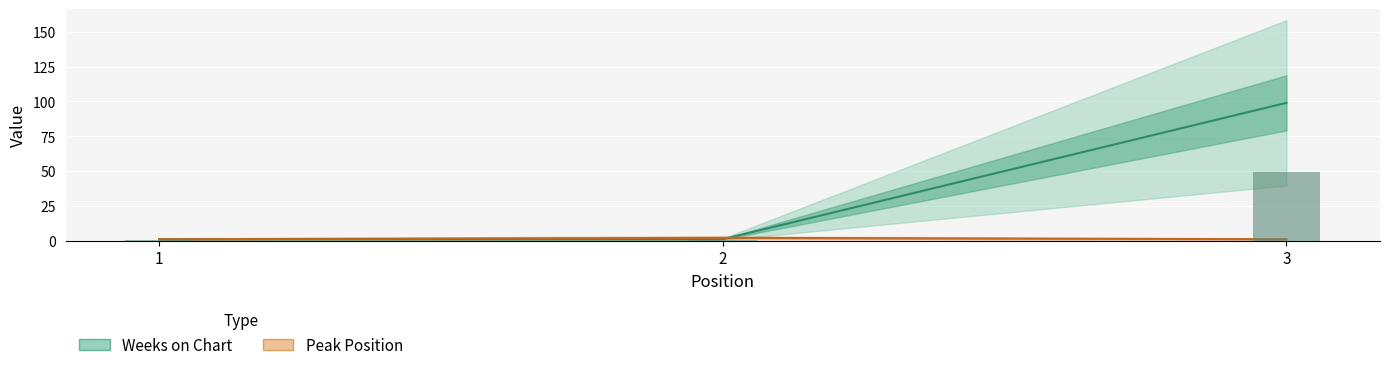

At 2, list the series in order from largest to smallest.

Peak Position, Weeks on Chart